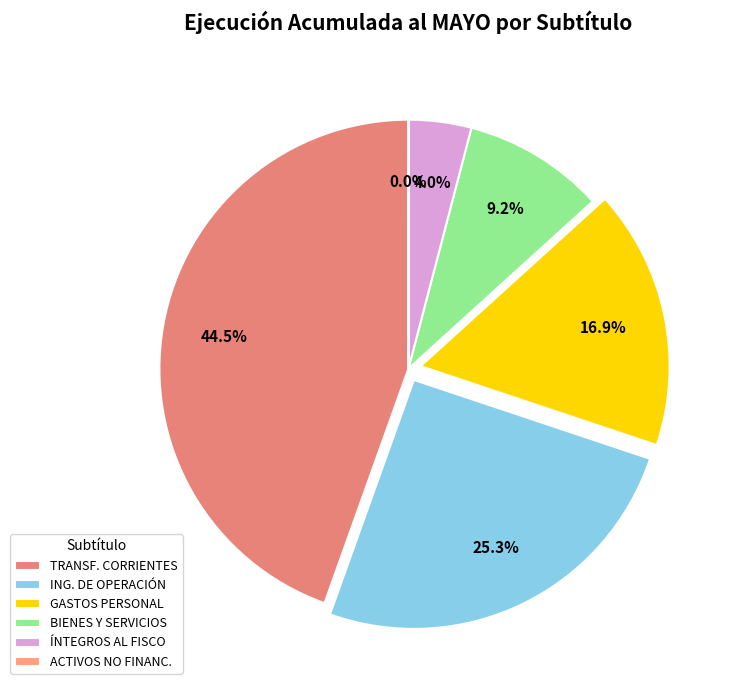

Does any single category account for the majority?

No